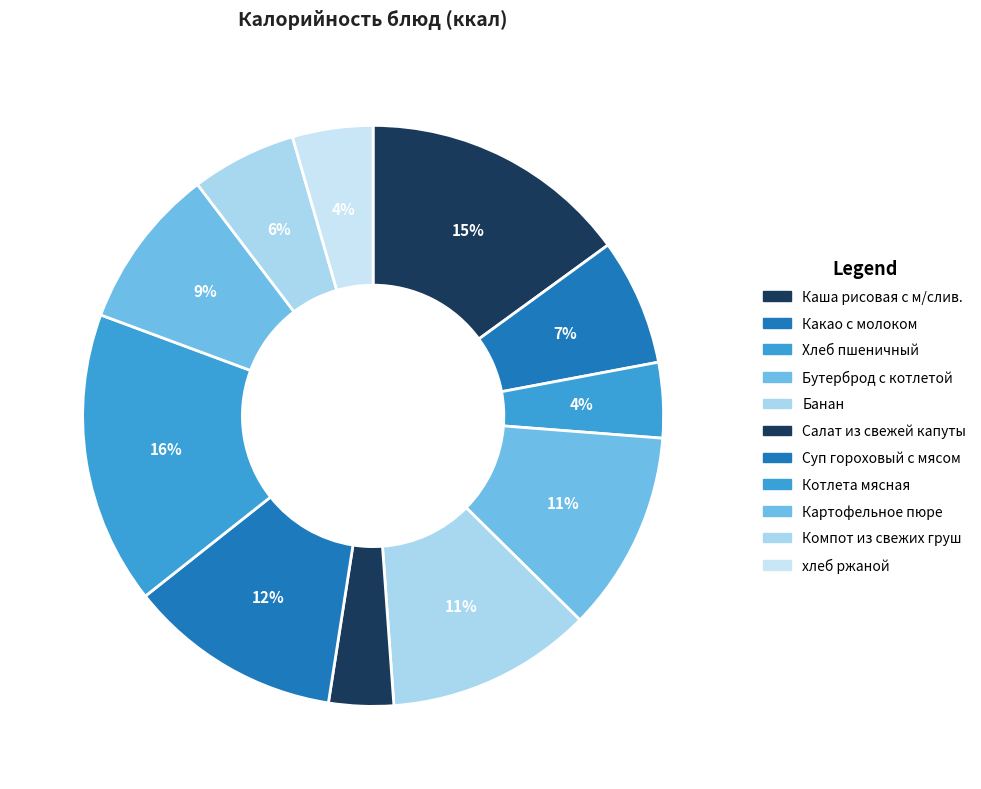

What percentage is the Какао с молоком slice, to the nearest percent?

7%